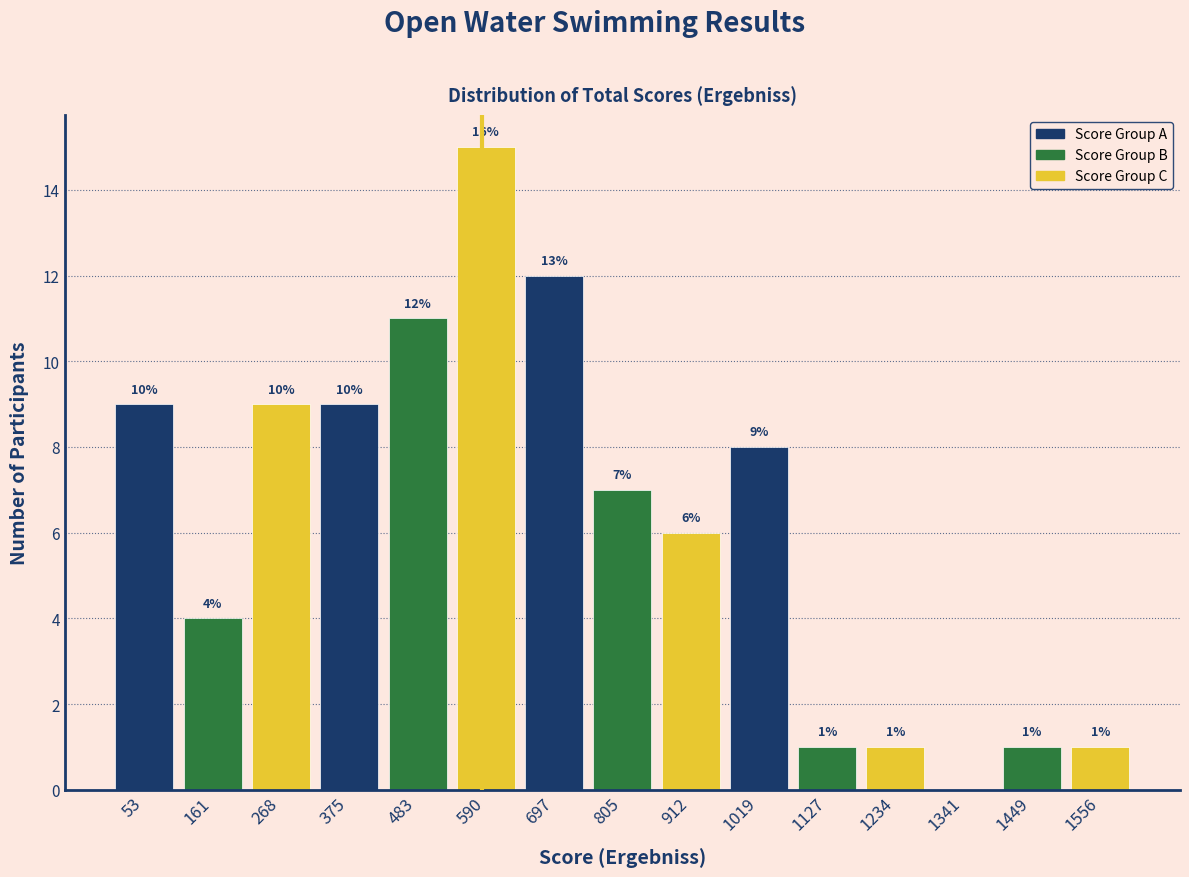

Over which range of the x-axis is the bar tallest?

540 to 640